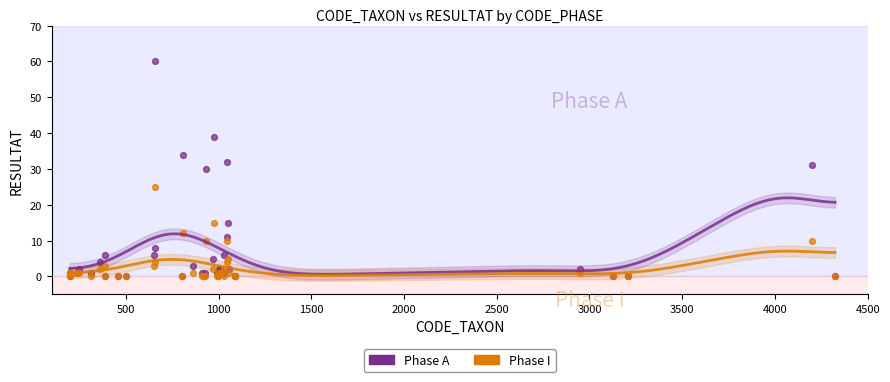

What are all the series names shown in the legend?

Phase A, Phase I